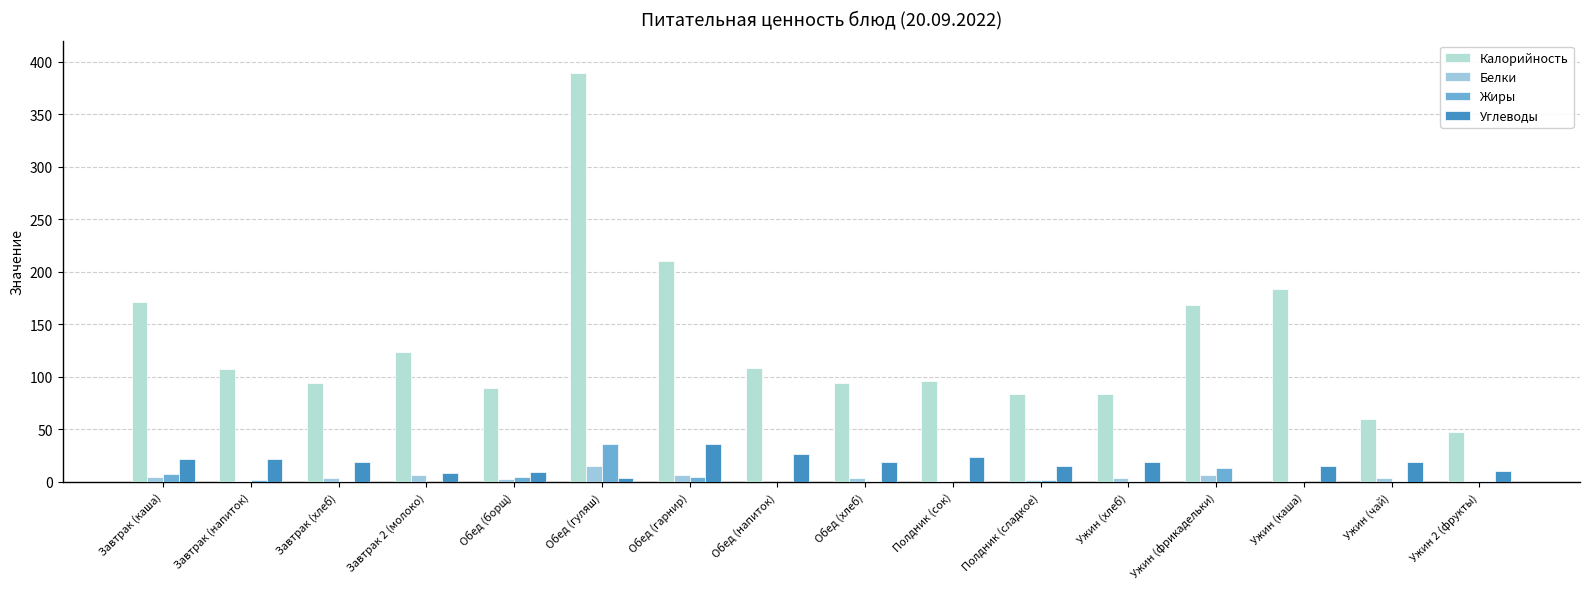

Reading left to right, list all the values displayed in this chart.

Калорийность: Завтрак (каша)=171.5	Завтрак (напиток)=107.0	Завтрак (хлеб)=94.4	Завтрак 2 (молоко)=124.0	Обед (борщ)=89.6	Обед (гуляш)=389.0	Обед (гарнир)=210.0	Обед (напиток)=108.0	Обед (хлеб)=94.4	Полдник (сок)=96.0	Полдник (сладкое)=83.3	Ужин (хлеб)=84.0	Ужин (фрикадельки)=167.9	Ужин (каша)=183.8	Ужин (чай)=60.0	Ужин 2 (фрукты)=47.0
Белки: Завтрак (каша)=4.8	Завтрак (напиток)=1.0	Завтрак (хлеб)=3.2	Завтрак 2 (молоко)=6.1	Обед (борщ)=2.6	Обед (гуляш)=15.0	Обед (гарнир)=6.0	Обед (напиток)=0.1	Обед (хлеб)=3.2	Полдник (сок)=0.3	Полдник (сладкое)=1.5	Ужин (хлеб)=3.2	Ужин (фрикадельки)=6.0	Ужин (каша)=0.3	Ужин (чай)=3.2	Ужин 2 (фрукты)=0.4
Жиры: Завтрак (каша)=7.3	Завтрак (напиток)=2.0	Завтрак (хлеб)=0.4	Завтрак 2 (молоко)=0.2	Обед (борщ)=4.5	Обед (гуляш)=36.0	Обед (гарнир)=5.0	Обед (напиток)=0.1	Обед (хлеб)=0.4	Полдник (сок)=0.0	Полдник (сладкое)=2.0	Ужин (хлеб)=0.4	Ужин (фрикадельки)=13.0	Ужин (каша)=0.0	Ужин (чай)=0.4	Ужин 2 (фрукты)=0.4
Углеводы: Завтрак (каша)=21.7	Завтрак (напиток)=22.0	Завтрак (хлеб)=19.3	Завтрак 2 (молоко)=8.0	Обед (борщ)=9.7	Обед (гуляш)=3.9	Обед (гарнир)=36.0	Обед (напиток)=26.4	Обед (хлеб)=19.3	Полдник (сок)=24.0	Полдник (сладкое)=14.9	Ужин (хлеб)=19.3	Ужин (фрикадельки)=0.0	Ужин (каша)=15.2	Ужин (чай)=19.3	Ужин 2 (фрукты)=9.8